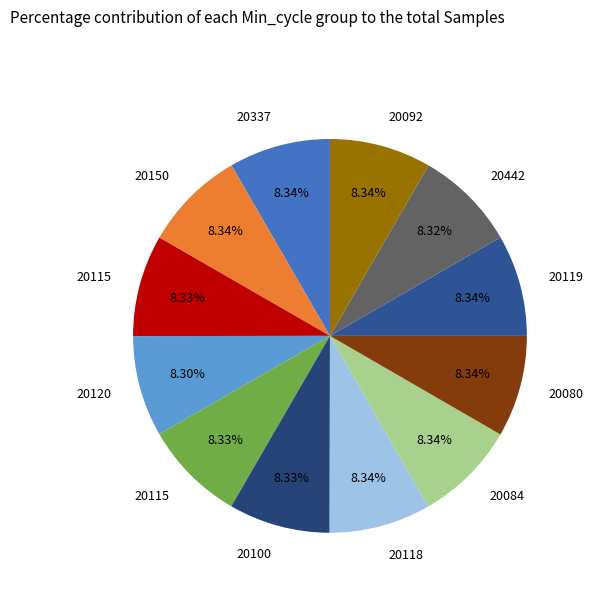

How many segments does this pie chart have?

12